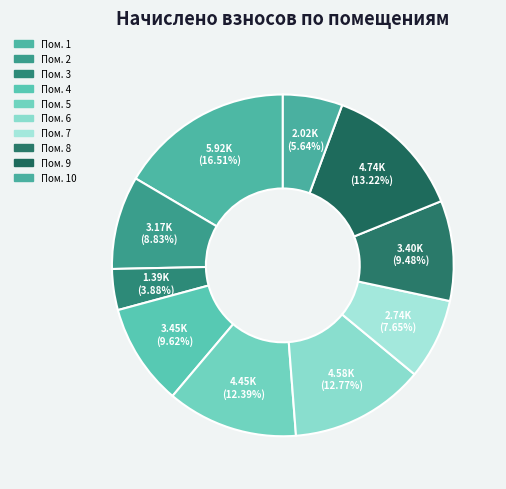

How many slices are in this pie chart?

10